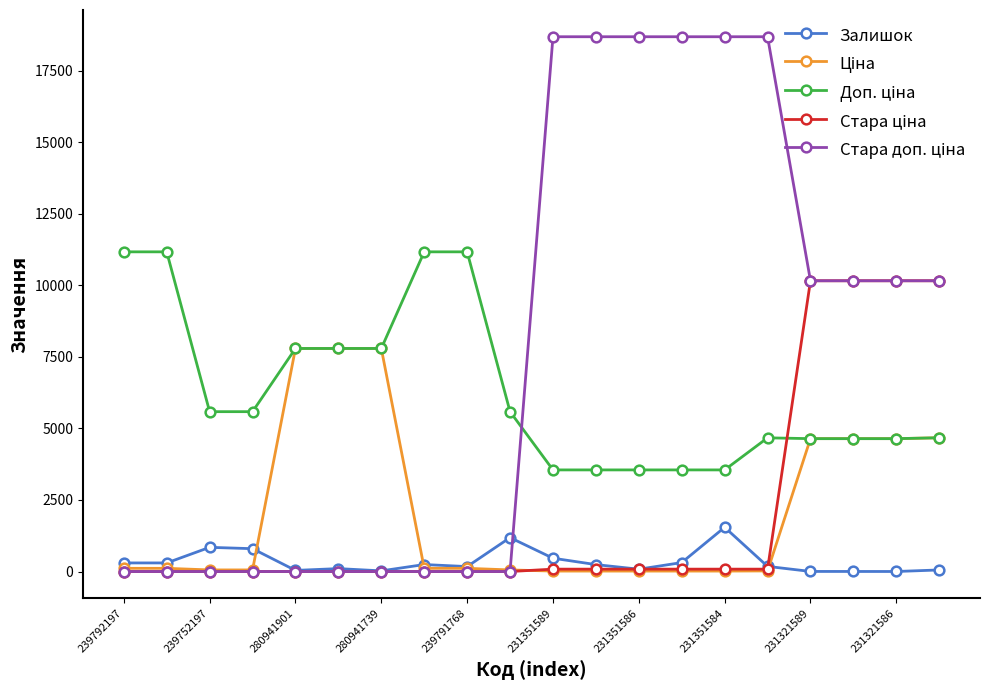

What is the highest value of the Залишок series?

1545.0